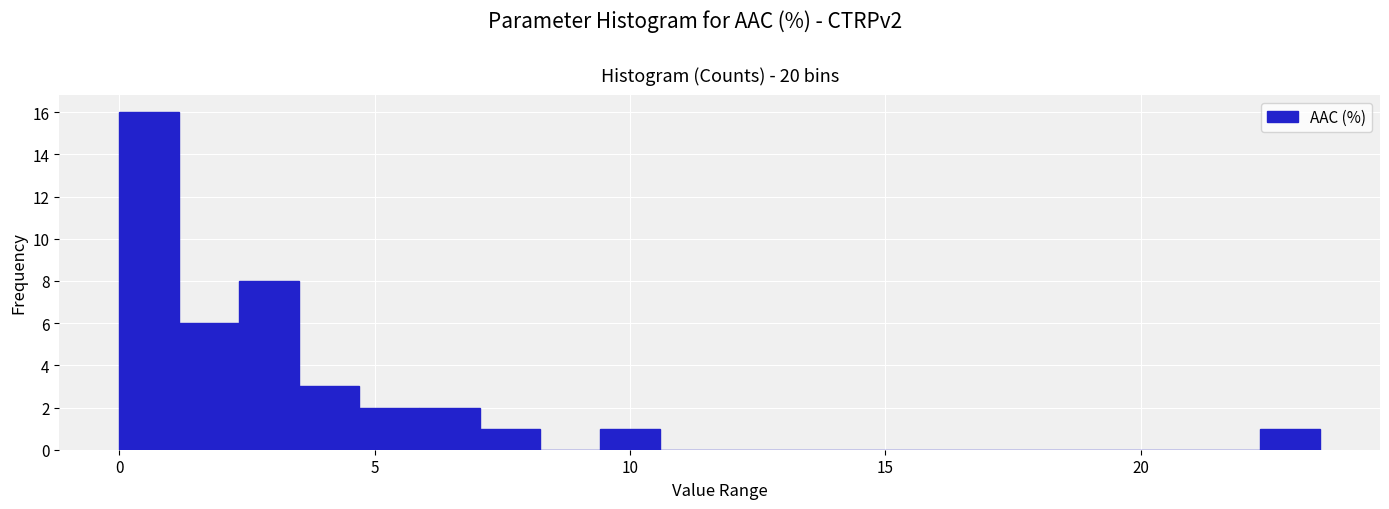

Read against the x-axis, roughly where is the centre of the tallest bar?

0.5